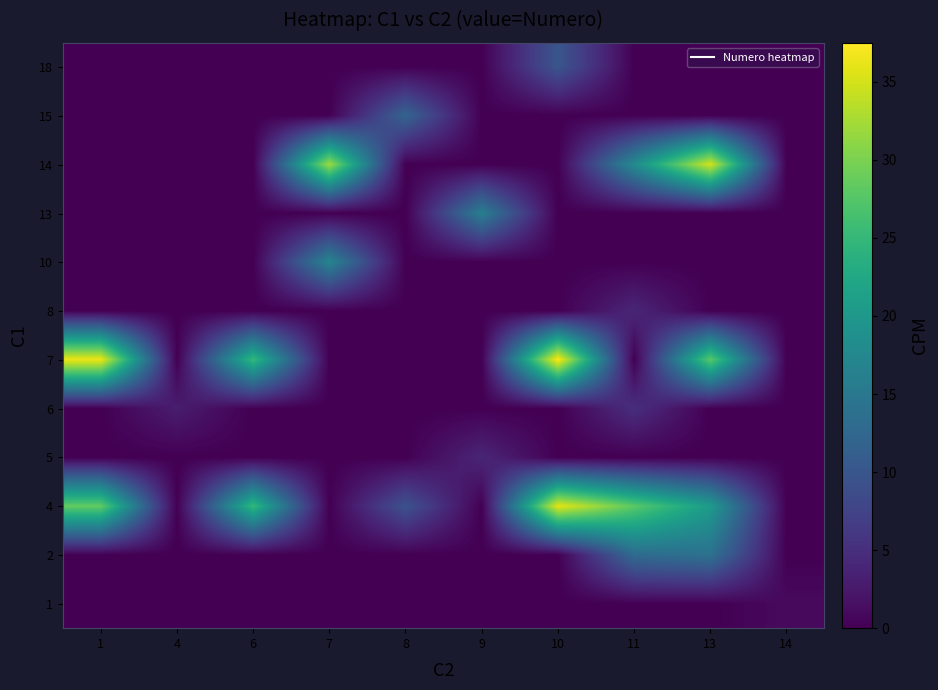

What is the spread (max minus min) of values at 14?

1.0